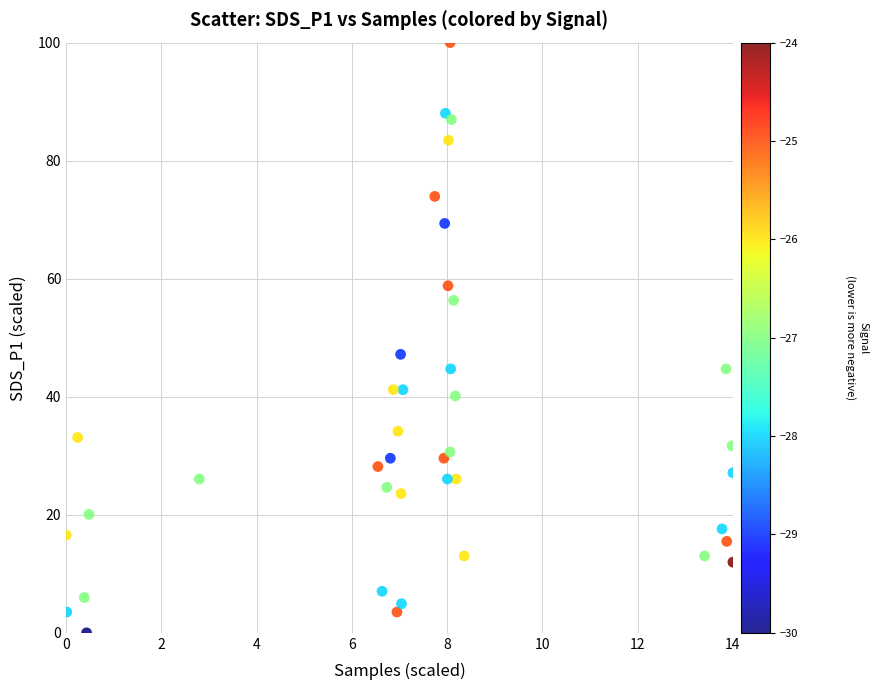

What is the range of X values (max minus min)?

14.0